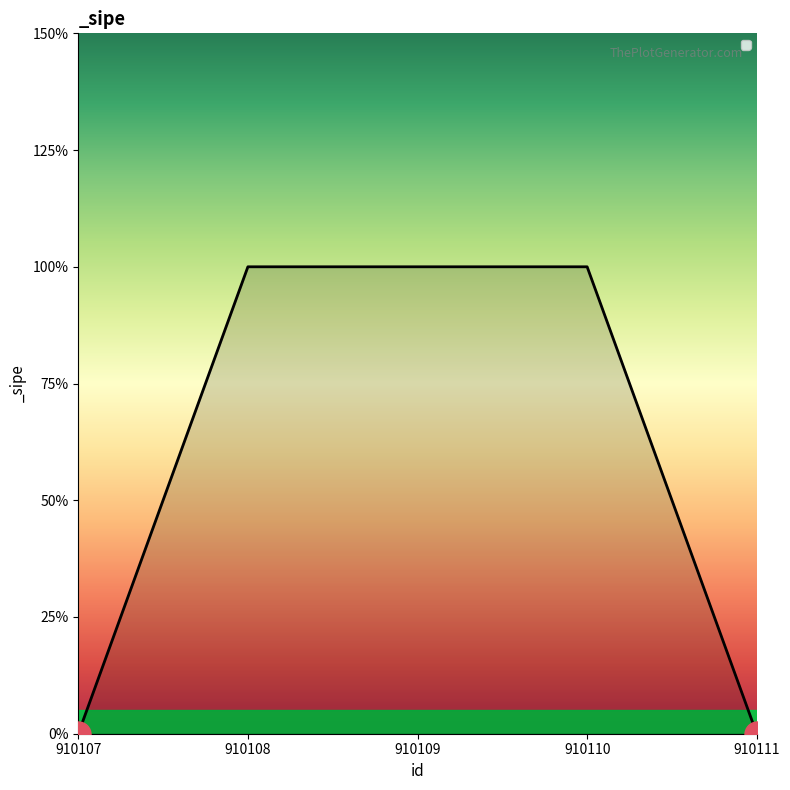

Does the chart display data point markers on the line(s)?

No